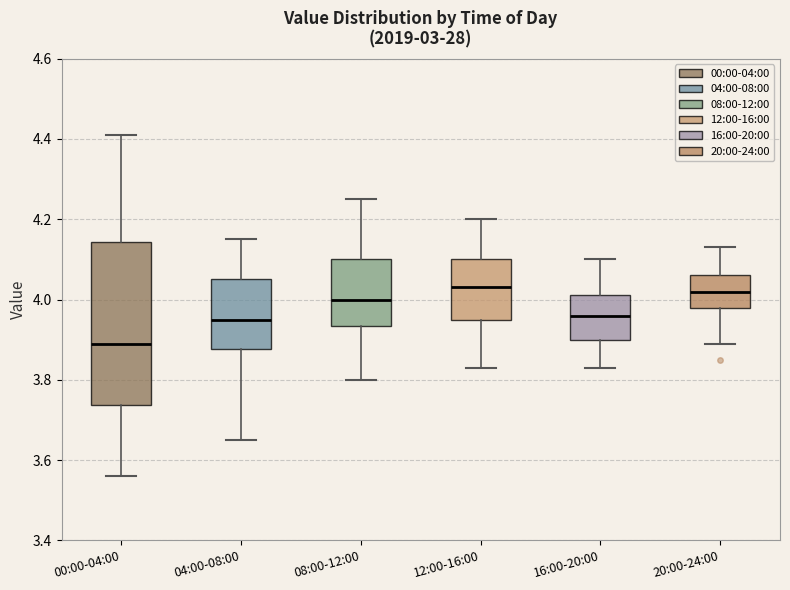

Reading left to right, transcribe this box plot: for each box, give where its median line is, the range the box spans, and where its two whiskers end, as read against the y-axis. The values are not printed on the chart, so give them approximately, as read against the axis.

00:00-04:00: median 3.90, box 3.74 to 4.14, whiskers 3.56 to 4.42
04:00-08:00: median 3.96, box 3.88 to 4.06, whiskers 3.66 to 4.16
08:00-12:00: median 4.00, box 3.94 to 4.10, whiskers 3.80 to 4.26
12:00-16:00: median 4.04, box 3.96 to 4.10, whiskers 3.84 to 4.20
16:00-20:00: median 3.96, box 3.90 to 4.02, whiskers 3.84 to 4.10
20:00-24:00: median 4.02, box 3.98 to 4.06, whiskers 3.90 to 4.14